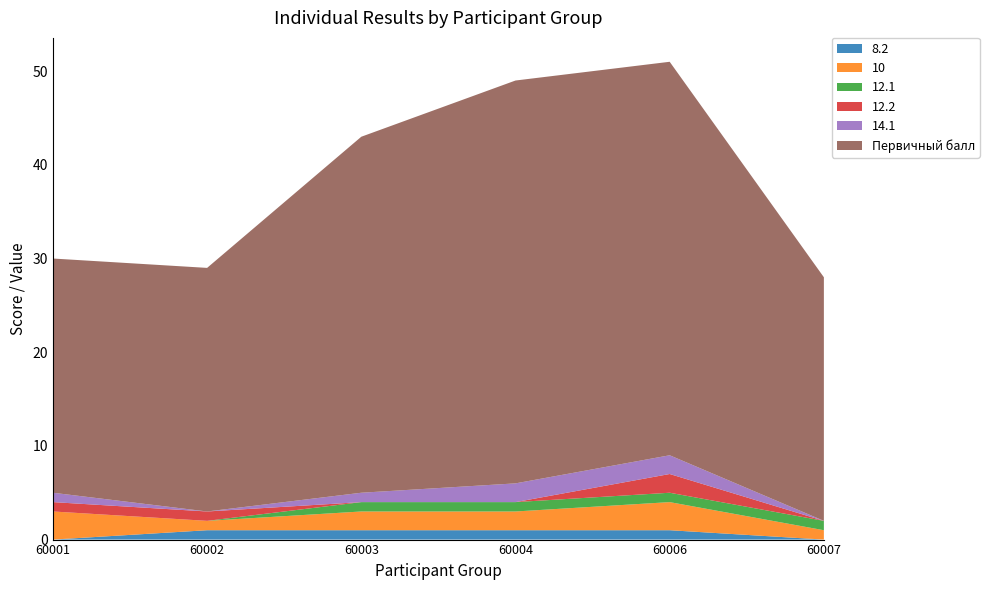

Reading left to right, extract all data points from this chart.

8.2: 60001=0	60002=1	60003=1	60004=1	60006=1	60007=0
10: 60001=3	60002=1	60003=2	60004=2	60006=3	60007=1
12.1: 60001=0	60002=0	60003=1	60004=1	60006=1	60007=1
12.2: 60001=1	60002=1	60003=0	60004=0	60006=2	60007=0
14.1: 60001=1	60002=0	60003=1	60004=2	60006=2	60007=0
Первичный балл: 60001=25	60002=26	60003=38	60004=43	60006=42	60007=26